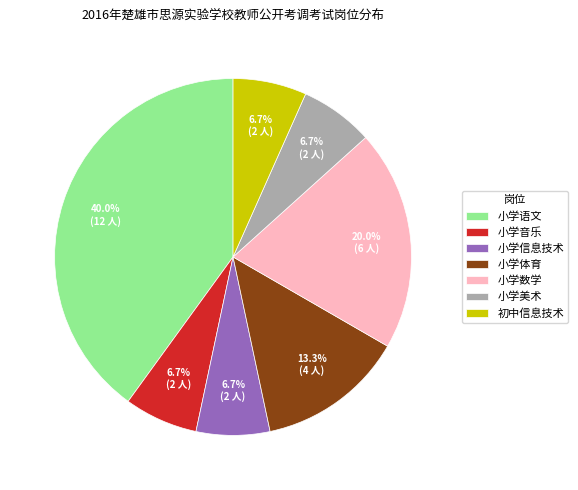

The 初中信息技术 slice represents 7% of the pie. True or false?

True